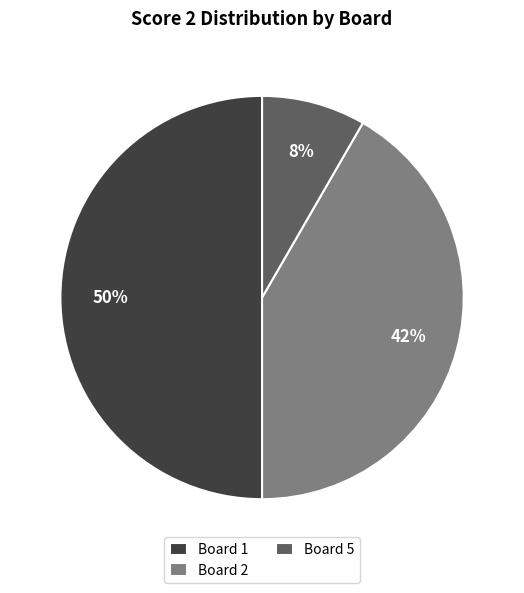

Does Board 5 represent more than half of the total?

No